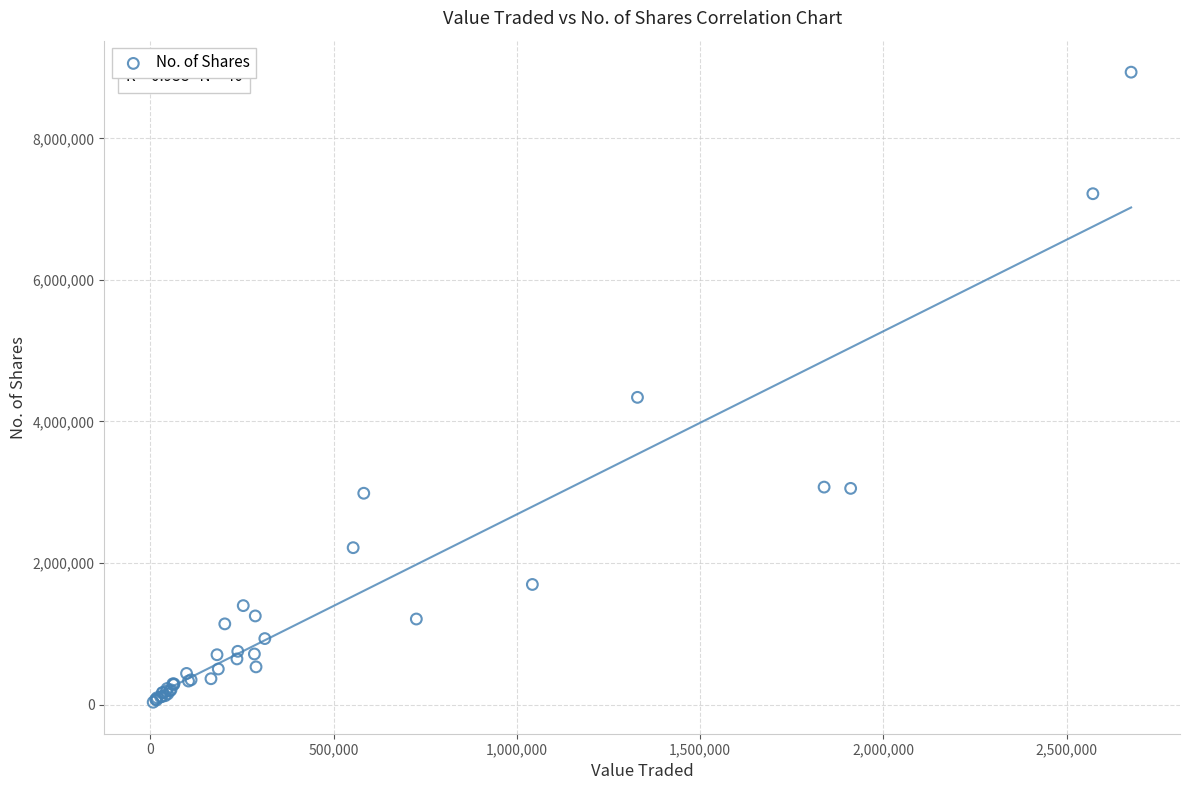

What Y value in the scatter plot is closest to 4483966?

4340463